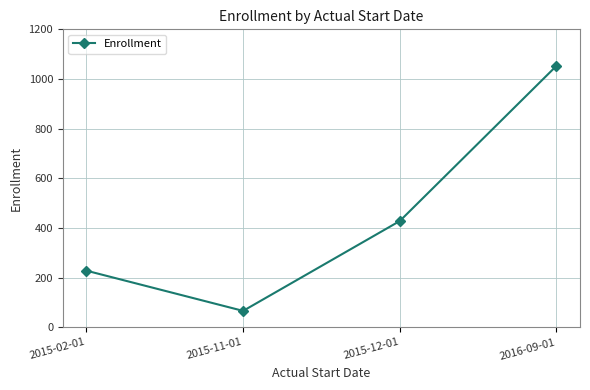

At which category does the data reach its first local valley?

2015-11-01